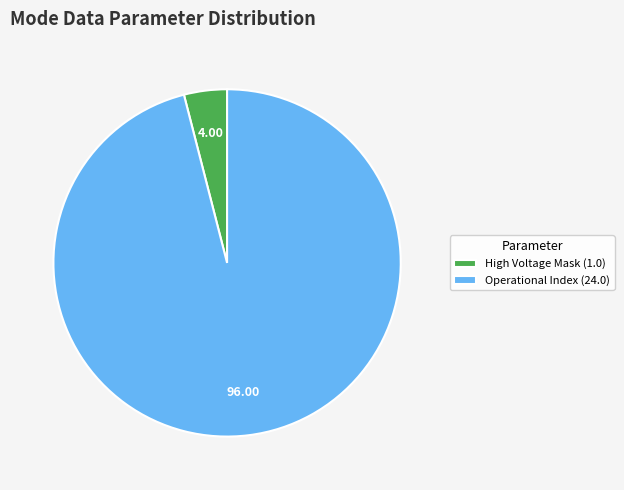

How many slices are in this pie chart?

2